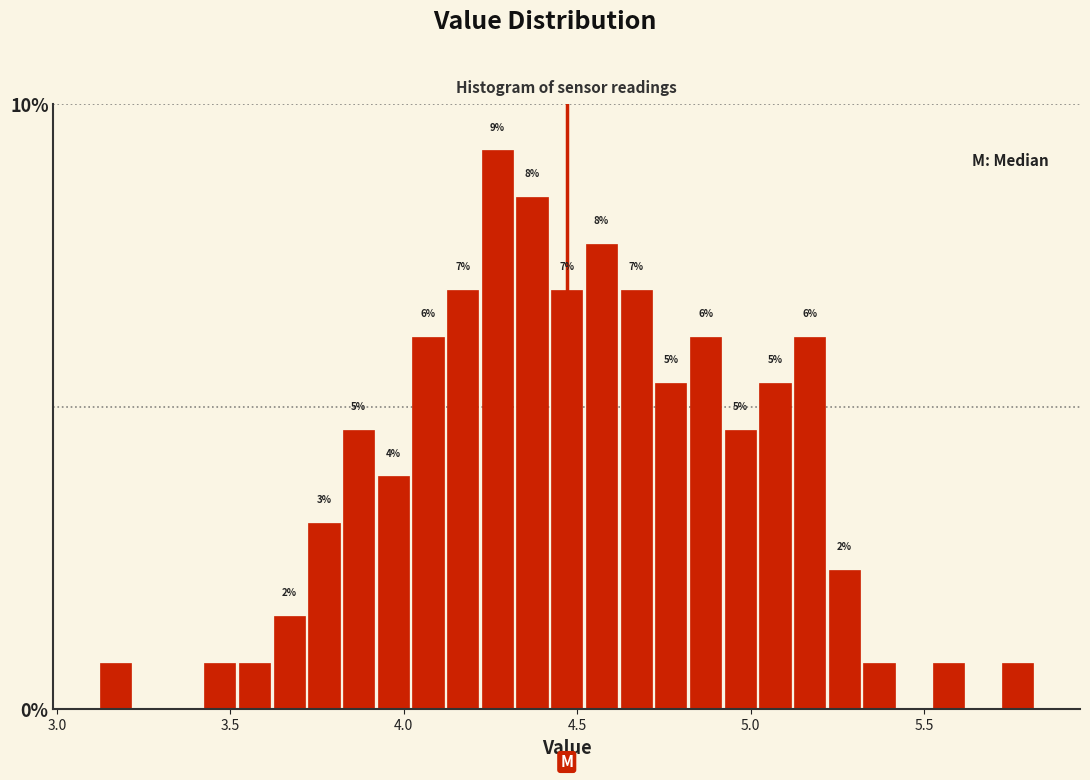

Around what value on the x-axis is the tallest bar? Give the approximate position of its centre, as read against the axis.

4.25